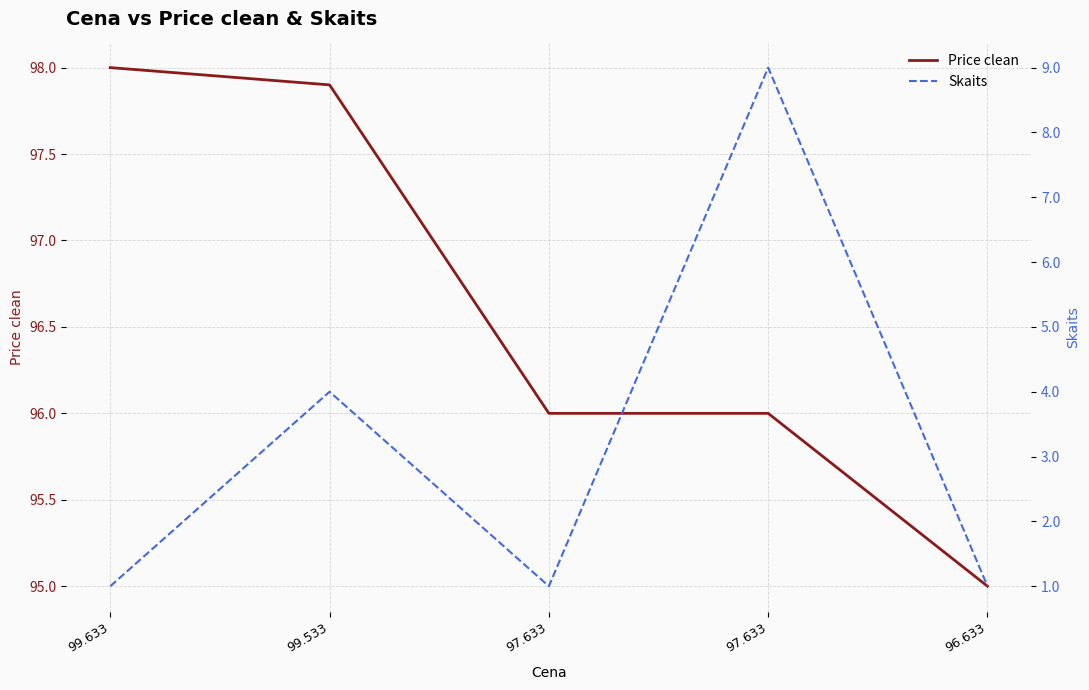

At which category is the sum across all series the highest?

97.633